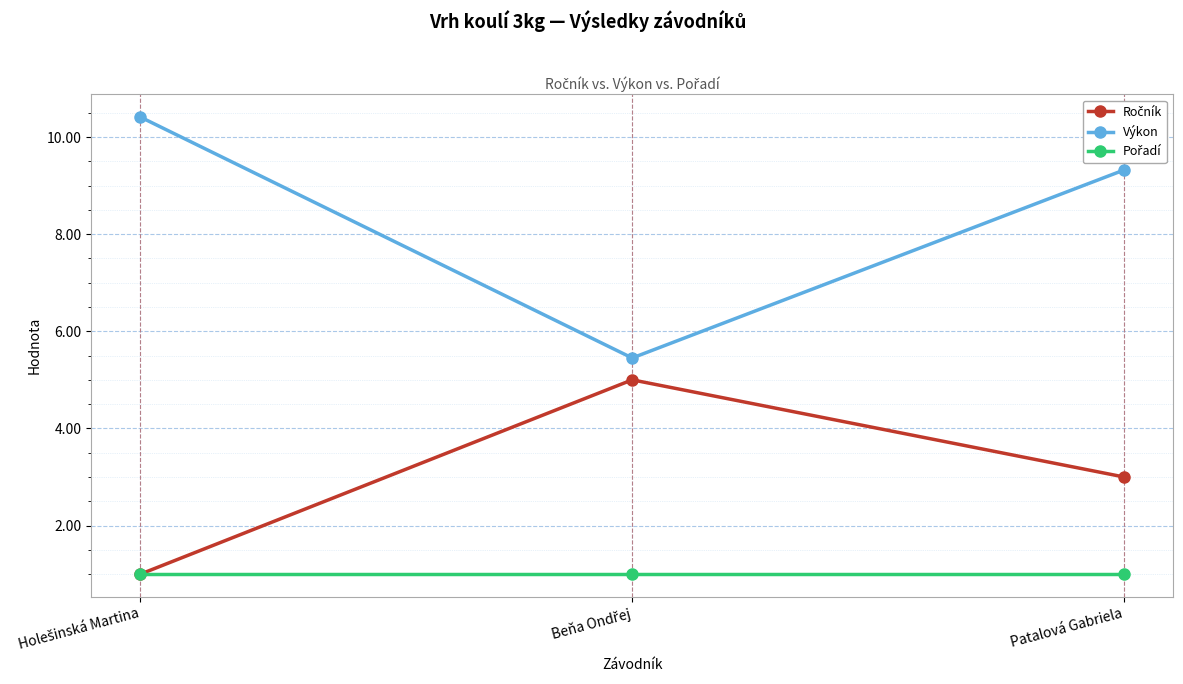

Which series has the largest range (max minus min)?

Výkon